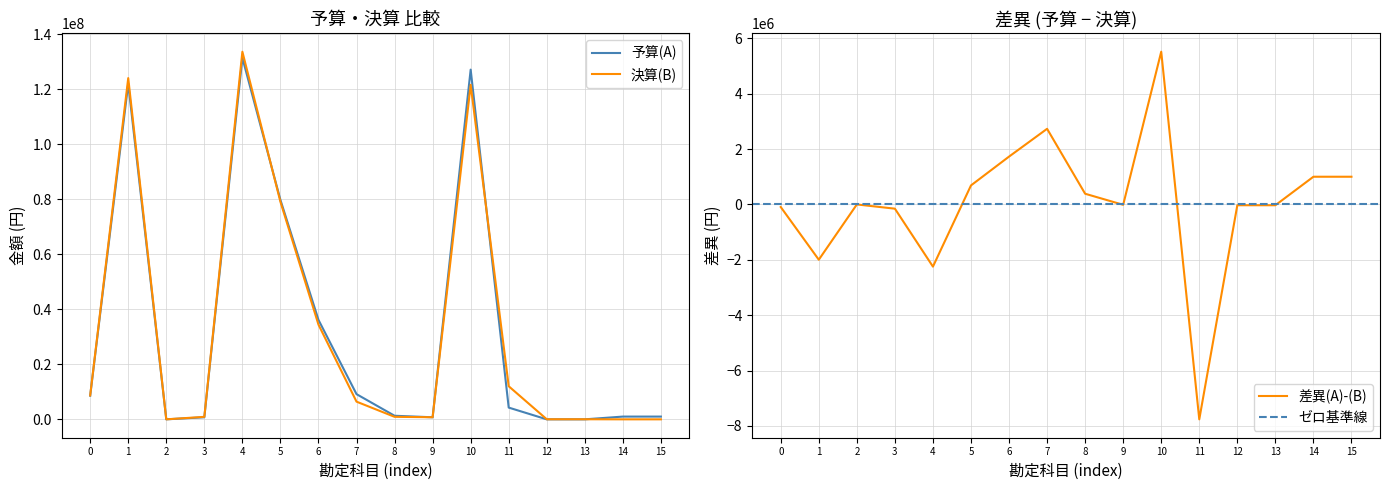

At how many categories does at least one series exceed 39020149?

4